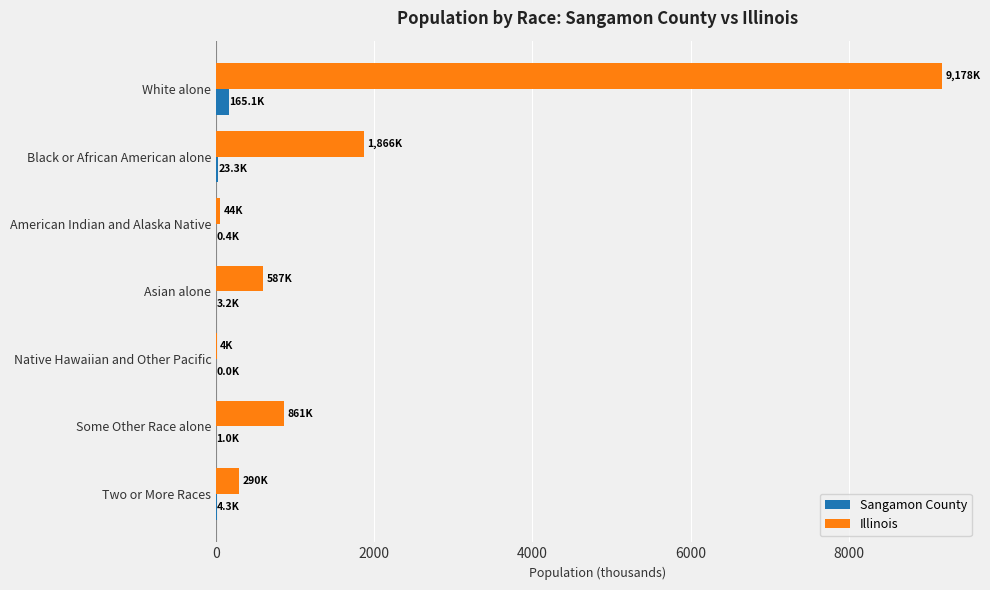

At which label is Illinois closest to 4590?

Black or African American alone